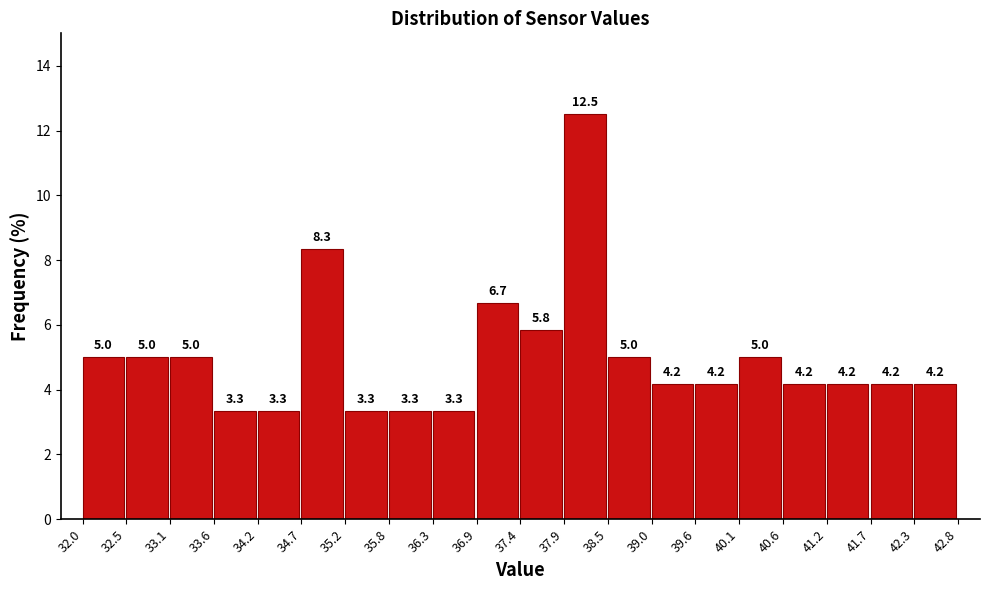

Reading left to right, list every bar in this chart as the range it spans on the x-axis followed by its height.

32.0 to 32.5: 5.0
32.5 to 33.1: 5.0
33.1 to 33.6: 5.0
33.6 to 34.2: 3.3
34.2 to 34.7: 3.3
34.7 to 35.2: 8.3
35.2 to 35.8: 3.3
35.8 to 36.3: 3.3
36.3 to 36.9: 3.3
36.9 to 37.4: 6.7
37.4 to 37.9: 5.8
37.9 to 38.5: 12.5
38.5 to 39.0: 5.0
39.0 to 39.6: 4.2
39.6 to 40.1: 4.2
40.1 to 40.6: 5.0
40.6 to 41.2: 4.2
41.2 to 41.7: 4.2
41.7 to 42.3: 4.2
42.3 to 42.8: 4.2